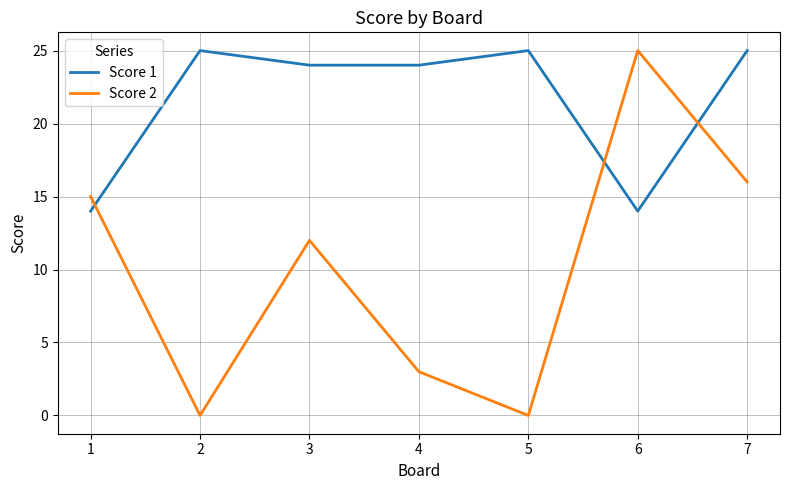

List the series in order of their overall mean, lowest first.

Score 2, Score 1